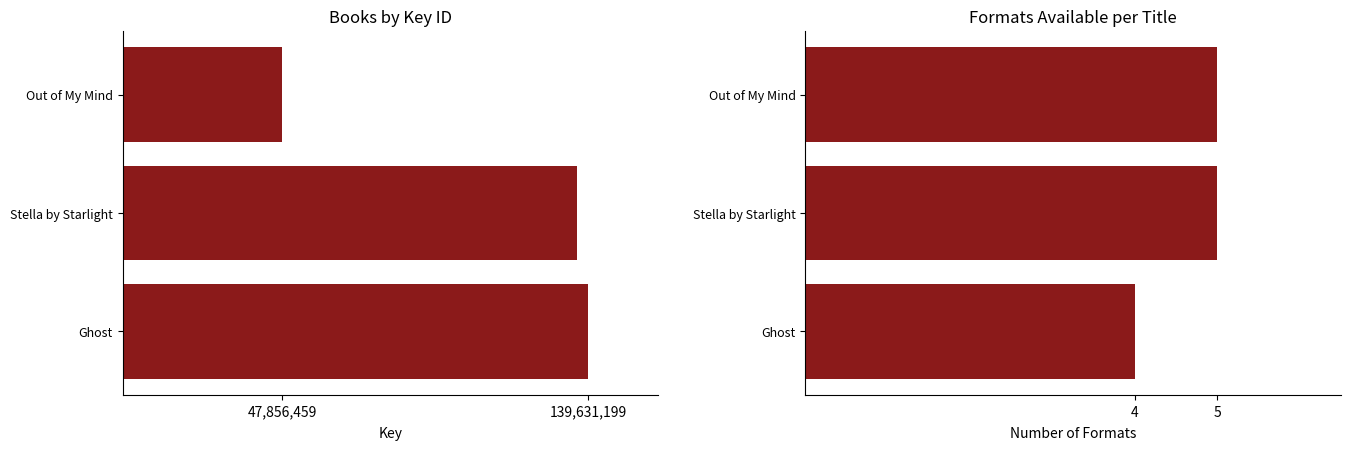

How many data points in Formats Count are less than 5?

1